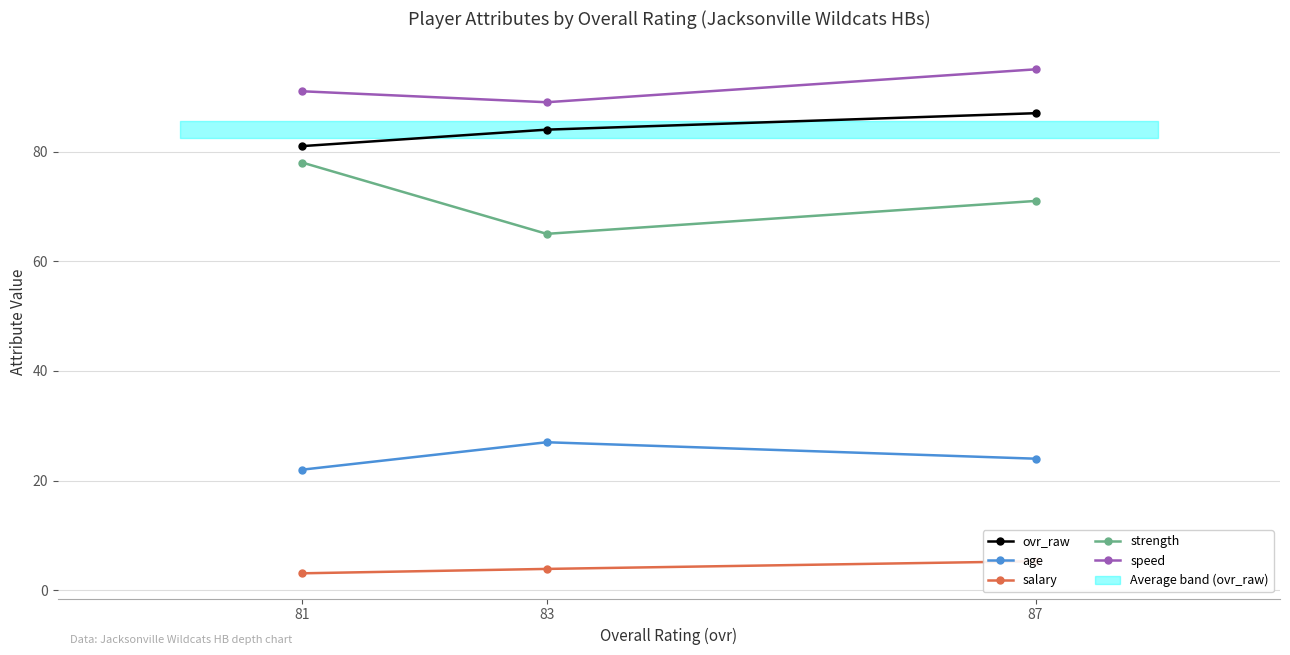

At which label does speed reach its peak?

87